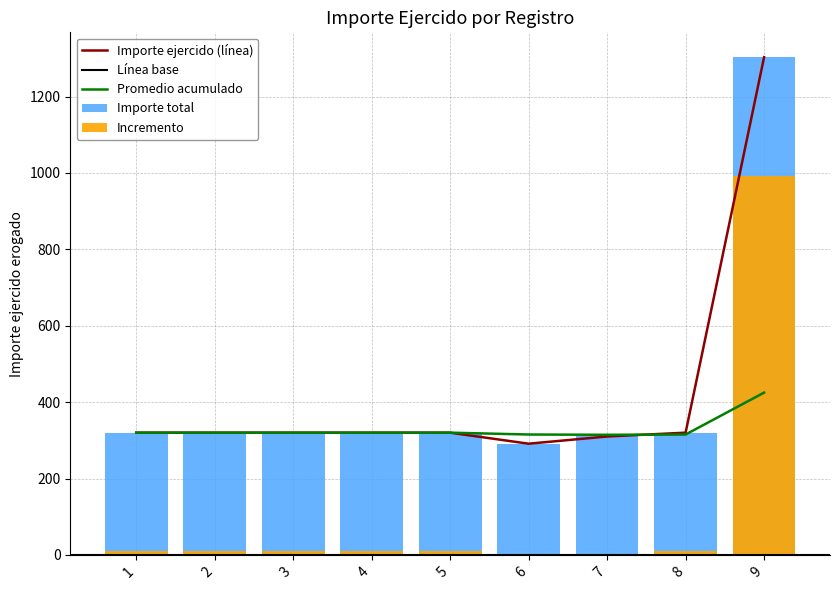

How many values are below 320?

3